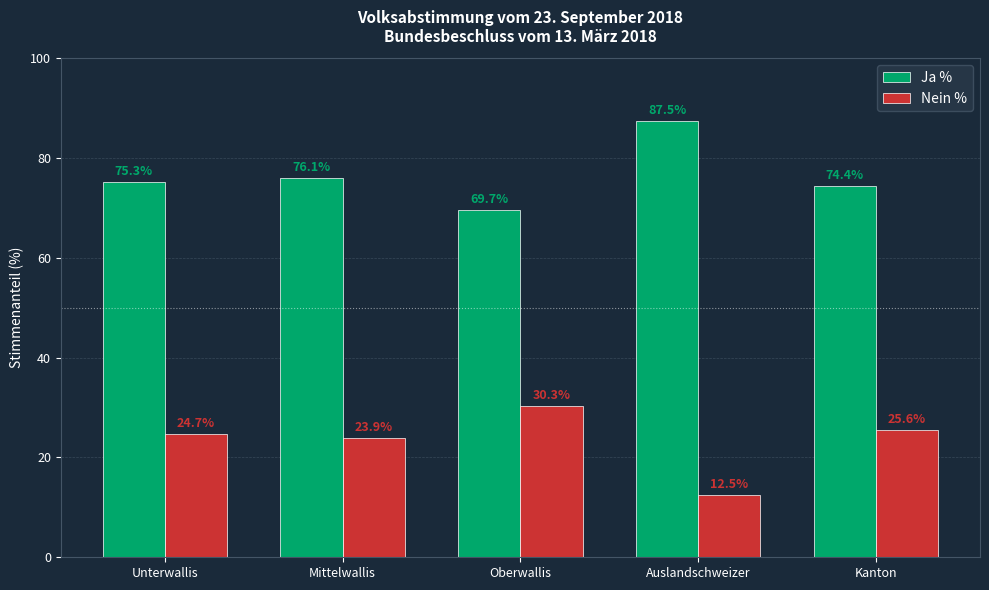

At which label does Ja % first exceed 75?

Unterwallis